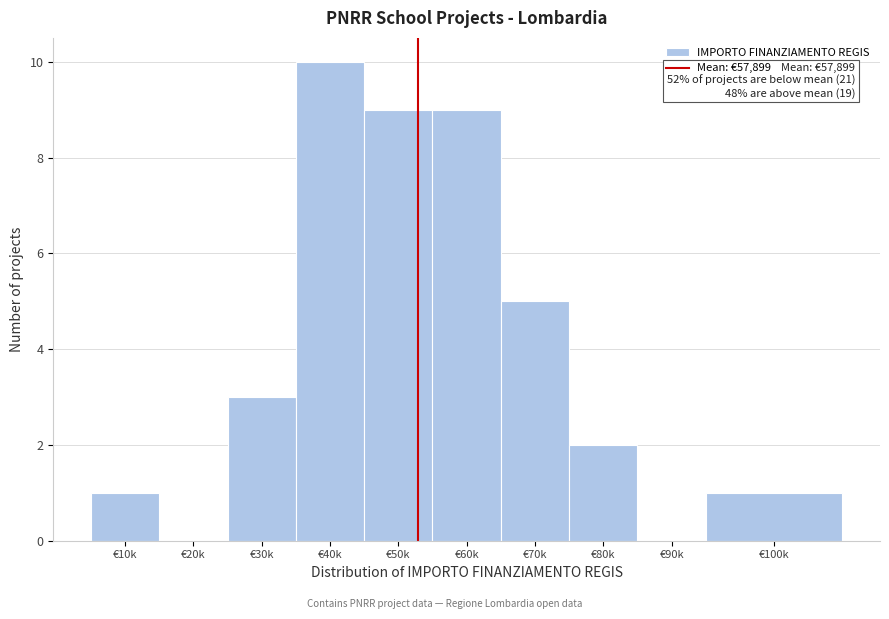

Reading left to right, extract all data points from this chart.

€10k=1	€20k=0	€30k=3	€40k=10	€50k=9	€60k=9	€70k=5	€80k=2	€90k=0	€100k=1